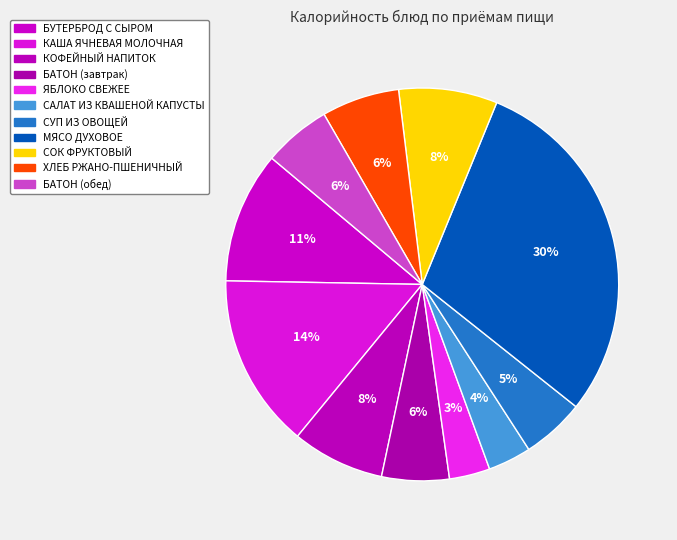

Which category has the biggest portion of the pie?

МЯСО ДУХОВОЕ